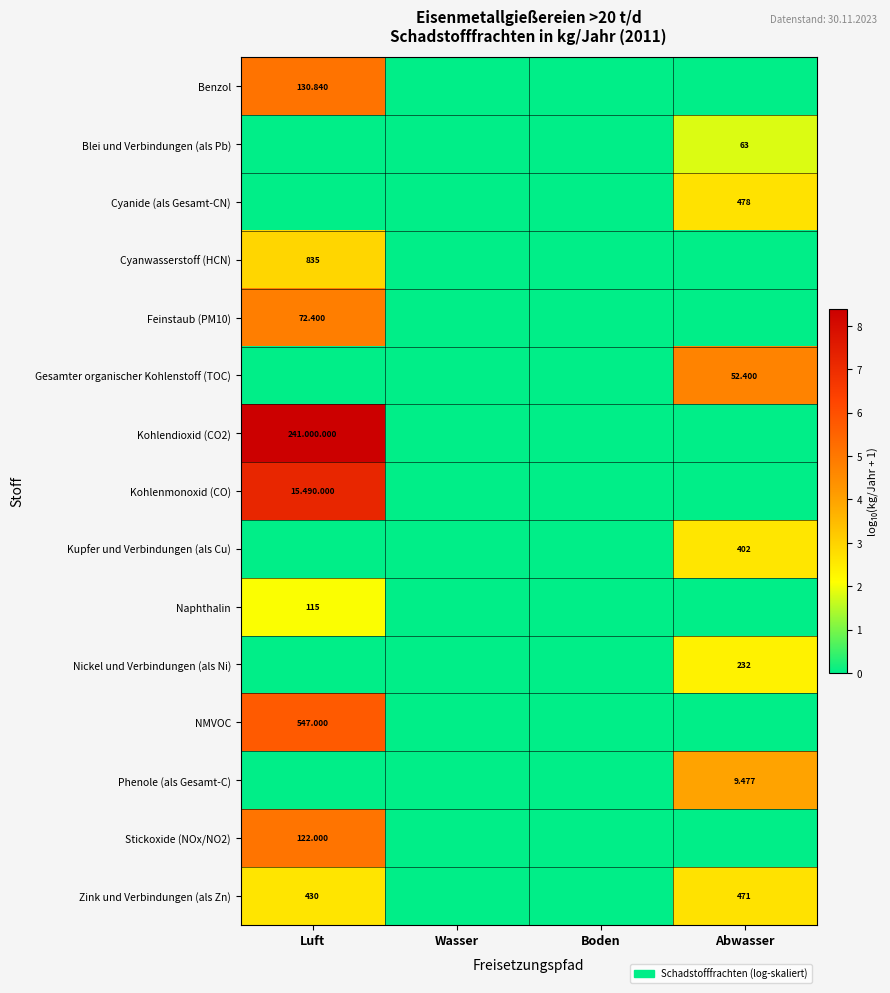

Between Boden and Luft, which is larger?

Luft